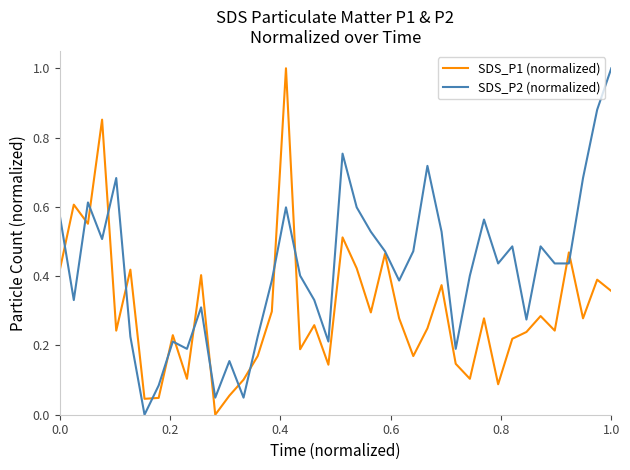

List the series in order of their overall mean, highest first.

SDS_P2 (normalized), SDS_P1 (normalized)